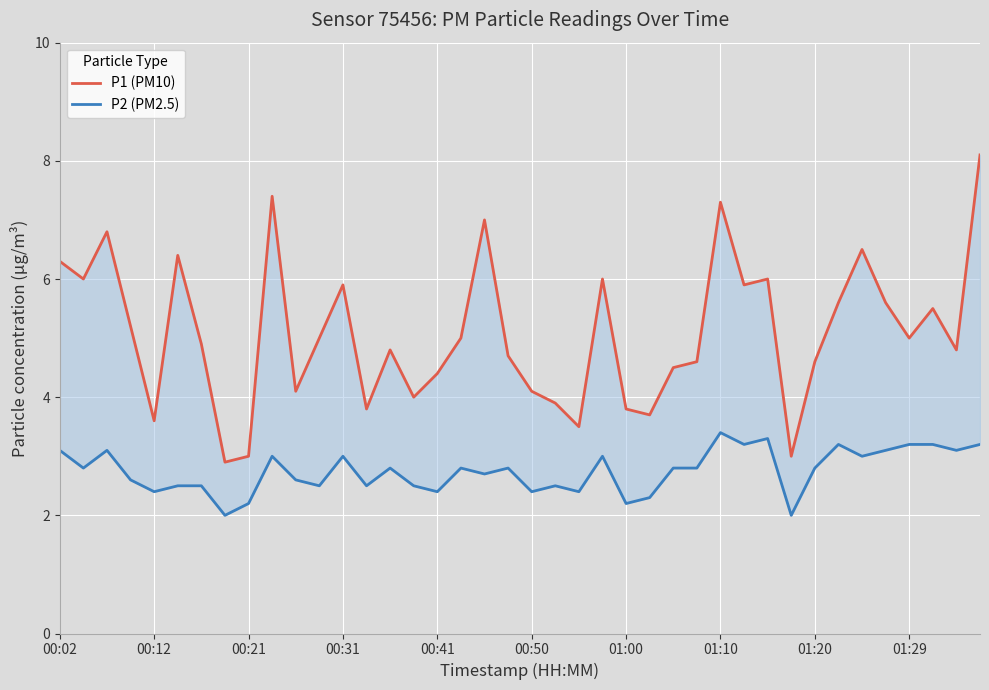

What is the sum of the P2 (PM2.5) values at 19 and 24?

5.0